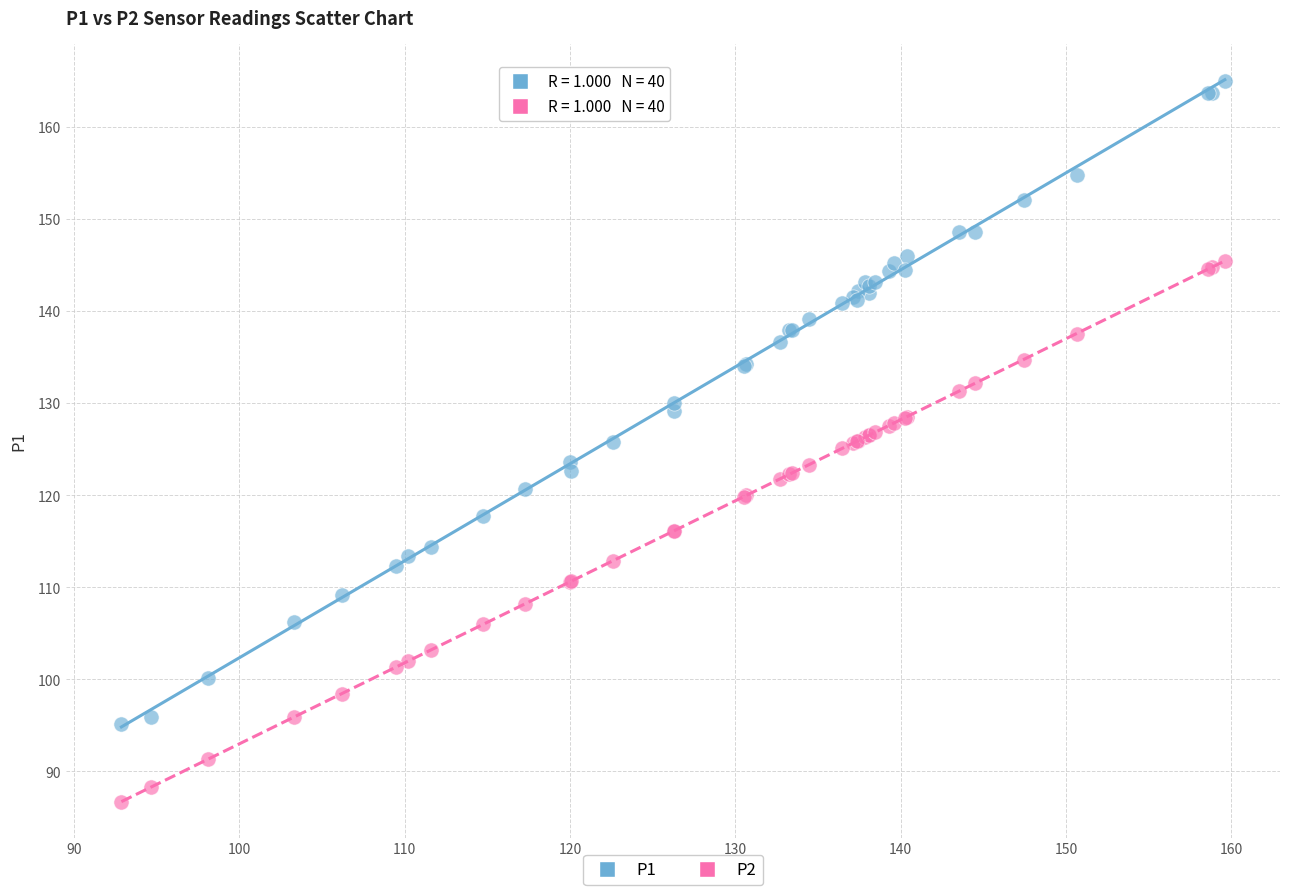

Which series reaches the maximum Y coordinate?

P1